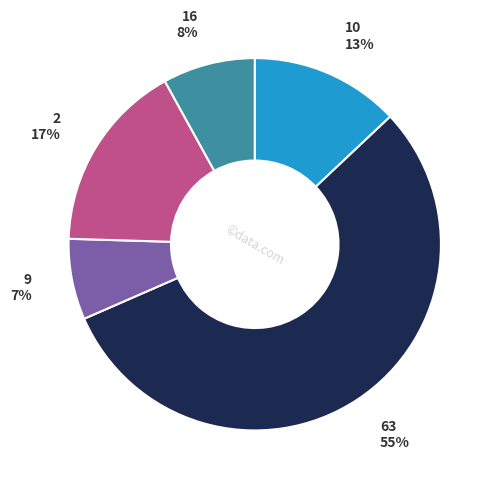

Is the sum of 2 and 10 greater than half?

No